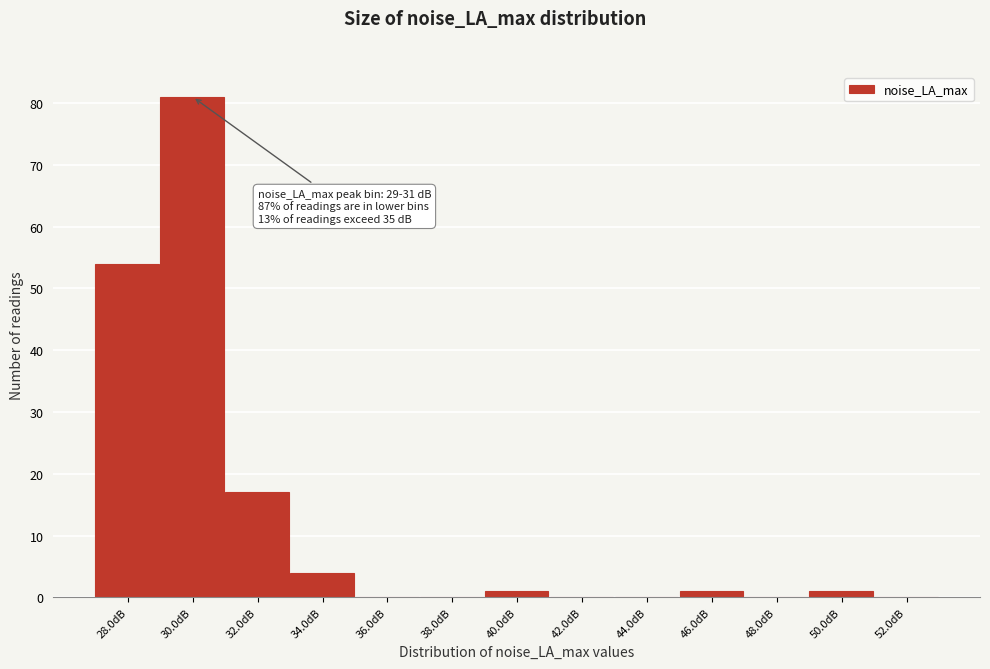

Reading left to right, extract all data points from this chart.

28.0dB=54	30.0dB=81	32.0dB=17	34.0dB=4	36.0dB=0	38.0dB=0	40.0dB=1	42.0dB=0	44.0dB=0	46.0dB=1	48.0dB=0	50.0dB=1	52.0dB=0